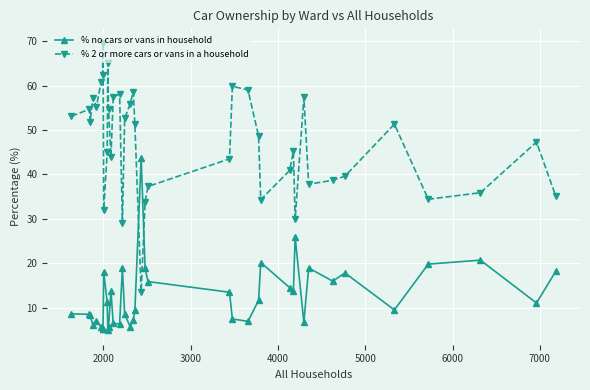

List the series in order of their peak value, lowest first.

% no cars or vans in household, % 2 or more cars or vans in a household